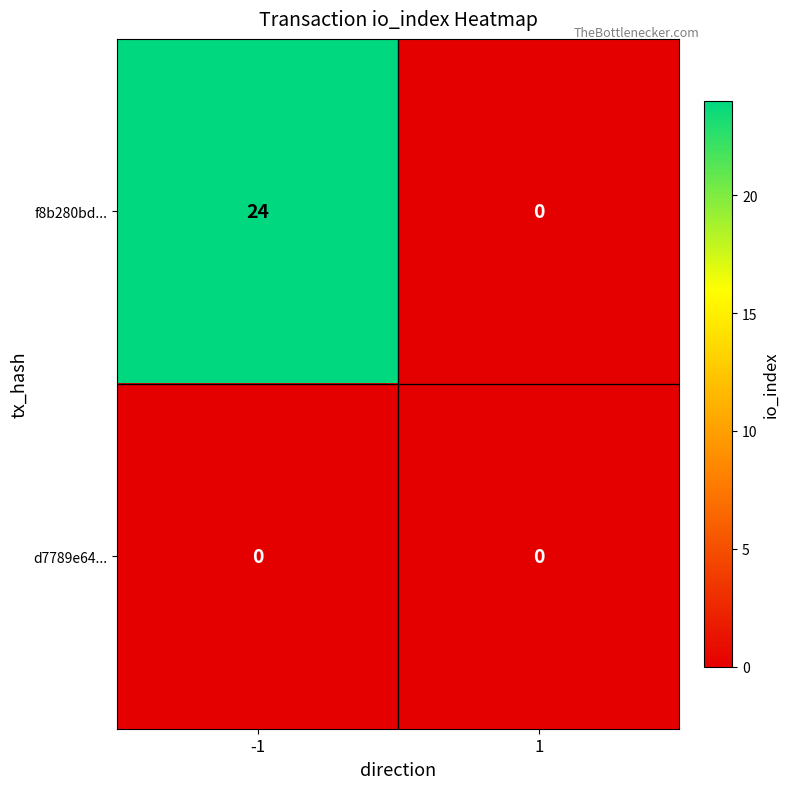

Which series changed the most between -1 and 1?

f8b280bd...